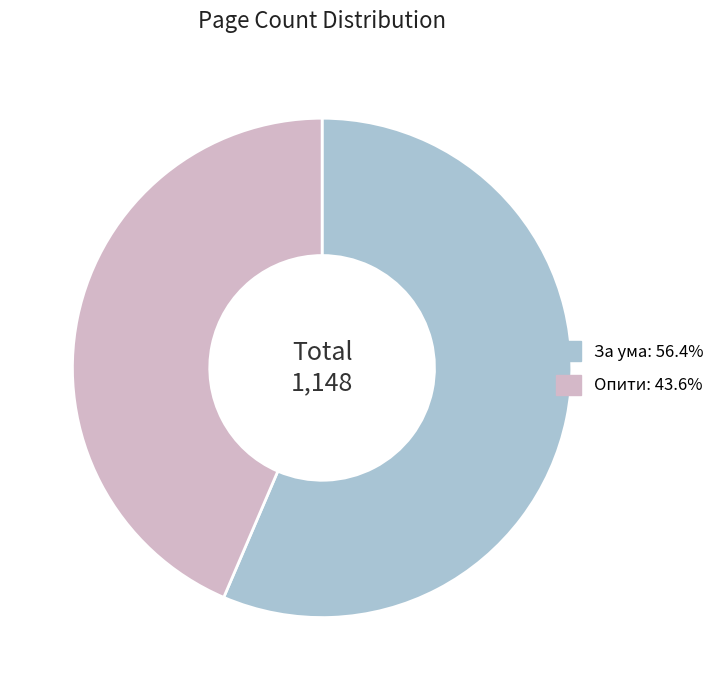

What is the ratio of the value at За ума: 56.4% to the value at Опити: 43.6%?

1.3